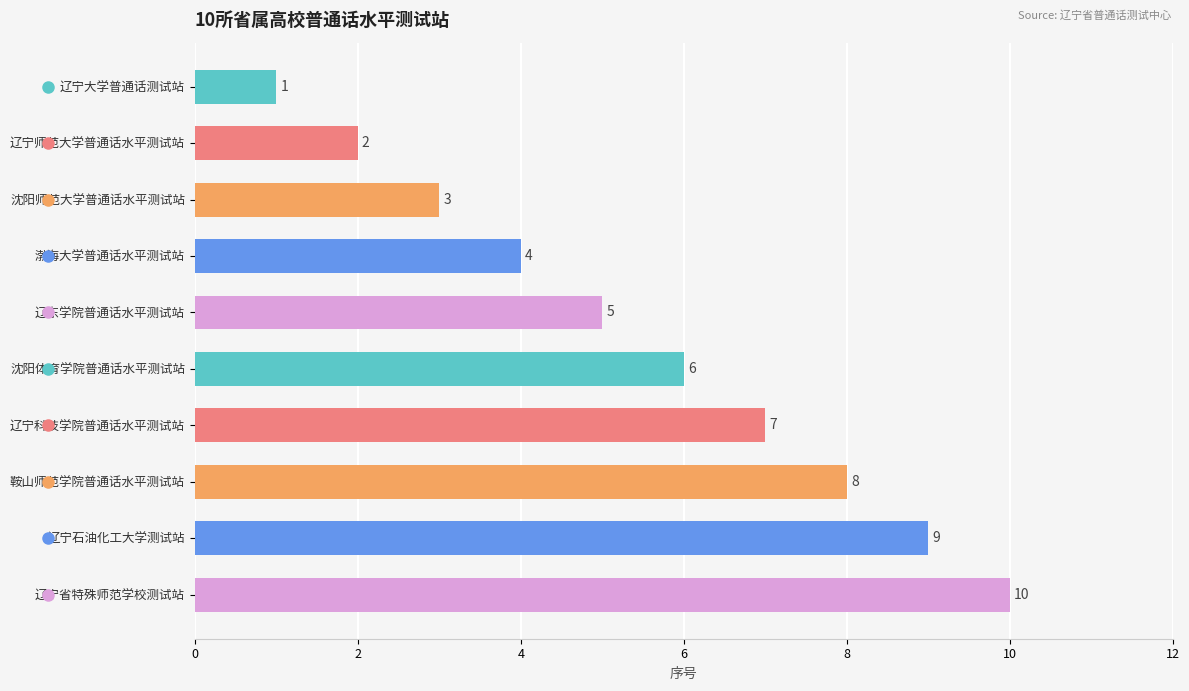

Does the chart contain any negative values?

No